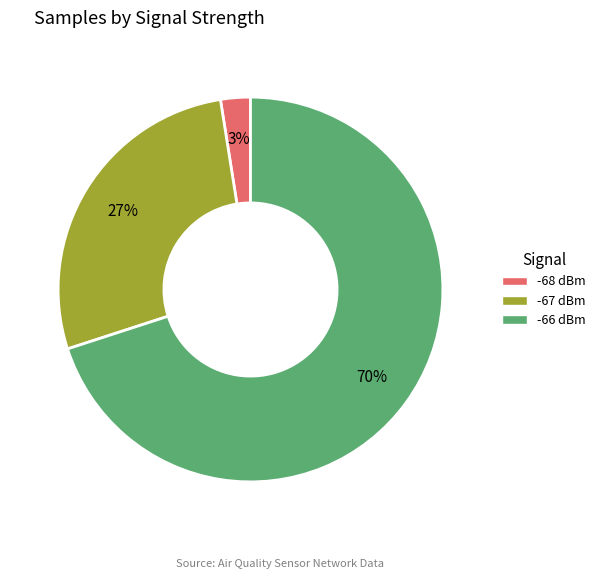

Is it true that -66 dBm is 77% of the pie?

False